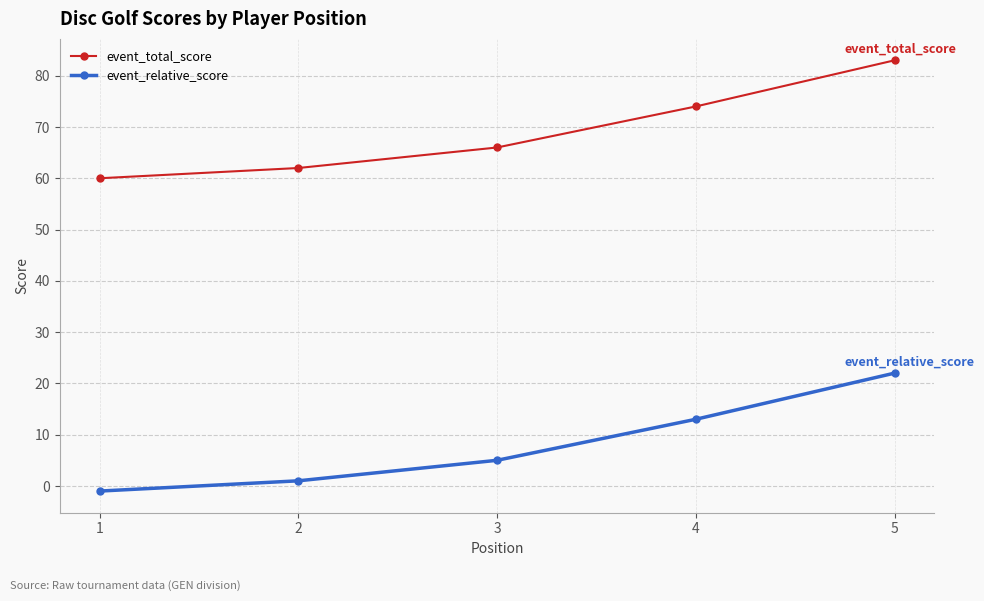

What is the value of the event_total_score point at the 4th from the left?

74